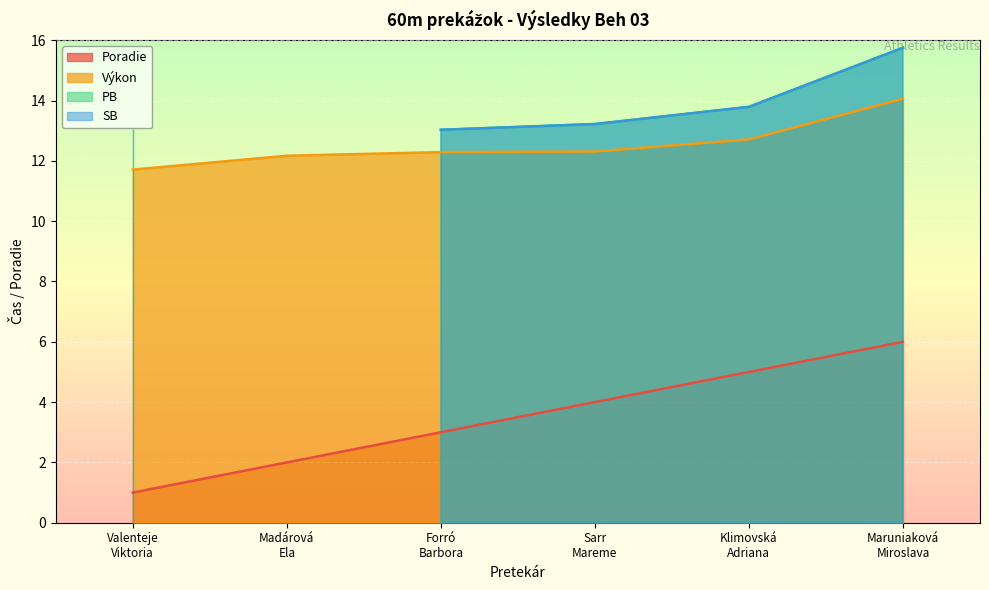

True or false: Výkon and Poradie intersect in this chart.

False